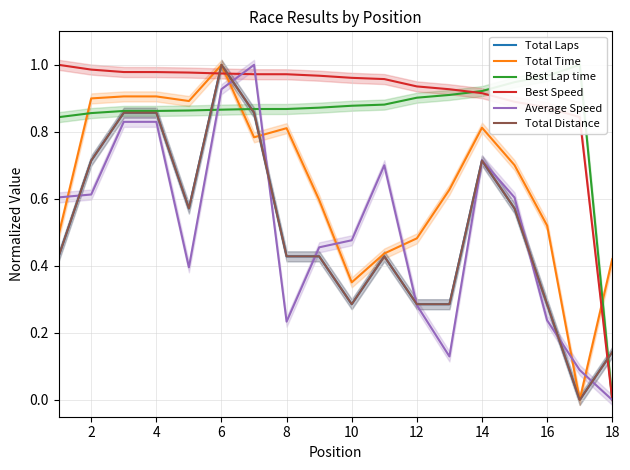

How many lines are shown in the chart?

6